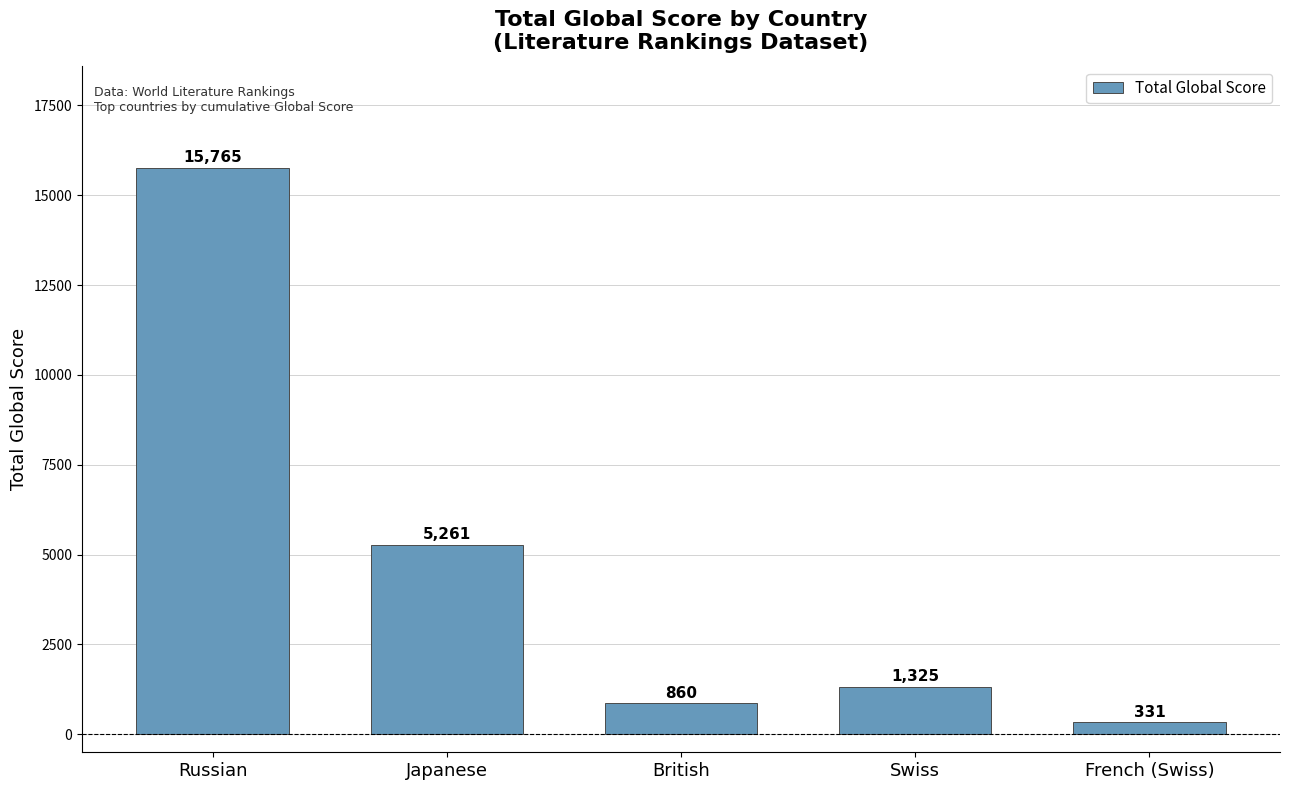

What is the label of the 2nd bar from the left?

Japanese